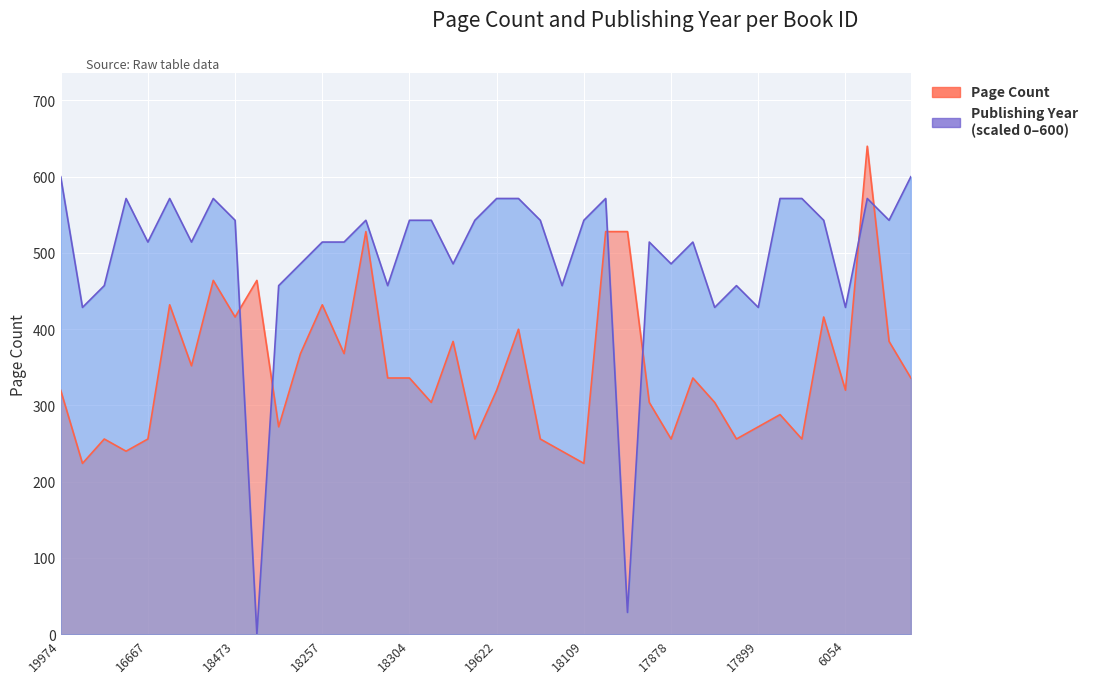

Which series has the largest range (max minus min)?

Publishing Year